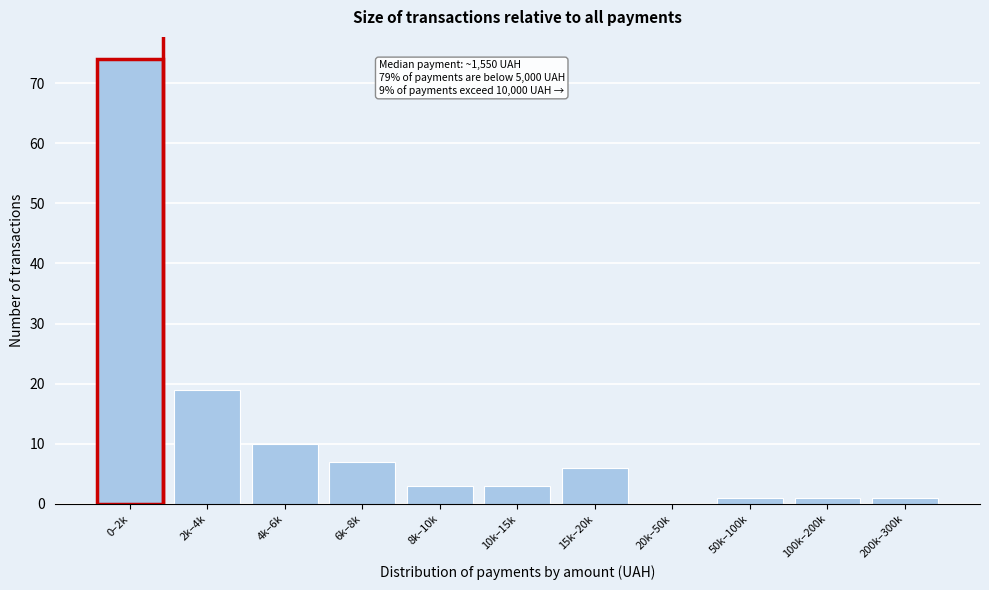

Reading left to right, what are all the values shown in this chart?

0–2k=74	2k–4k=19	4k–6k=10	6k–8k=7	8k–10k=3	10k–15k=3	15k–20k=6	20k–50k=0	50k–100k=1	100k–200k=1	200k–300k=1